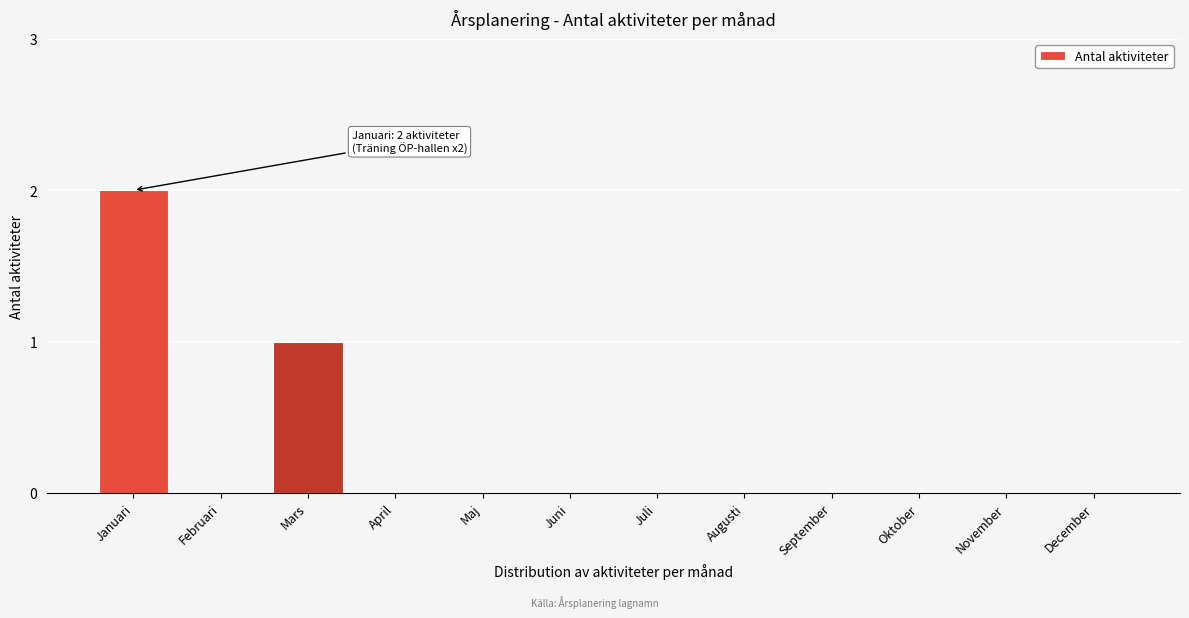

Reading left to right, extract all data points from this chart.

Januari=2	Februari=0	Mars=1	April=0	Maj=0	Juni=0	Juli=0	Augusti=0	September=0	Oktober=0	November=0	December=0